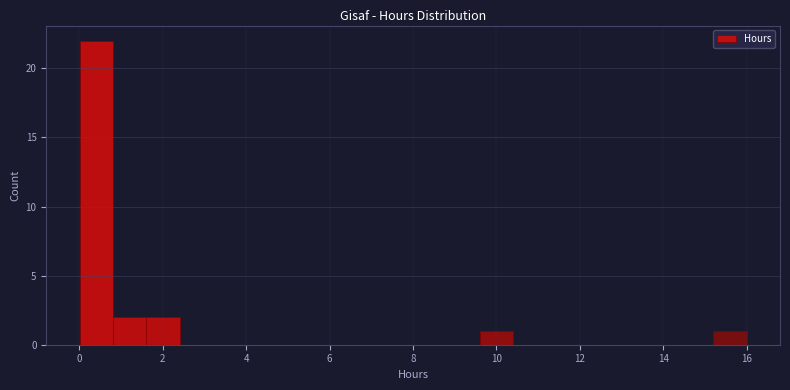

Around what value on the x-axis is the tallest bar? Give the approximate position of its centre, as read against the axis.

0.4